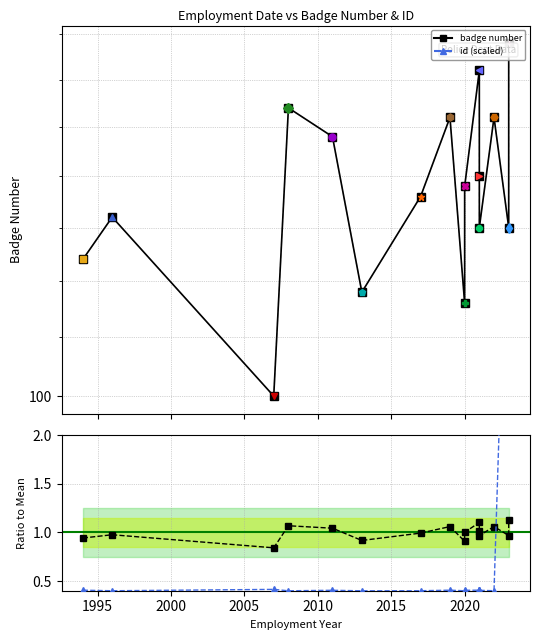

Between 2025 and 9, which series saw the biggest shift?

badge number